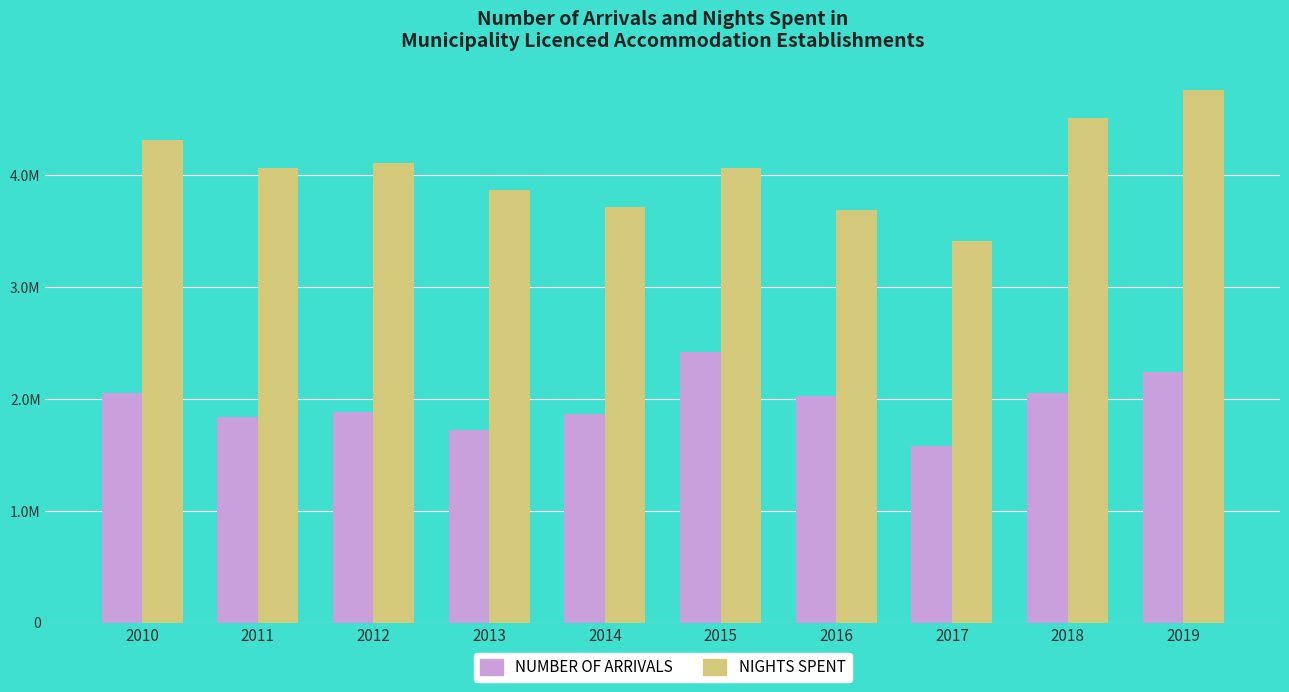

Rank the series by their average value, from highest to lowest.

NIGHTS SPENT, NUMBER OF ARRIVALS